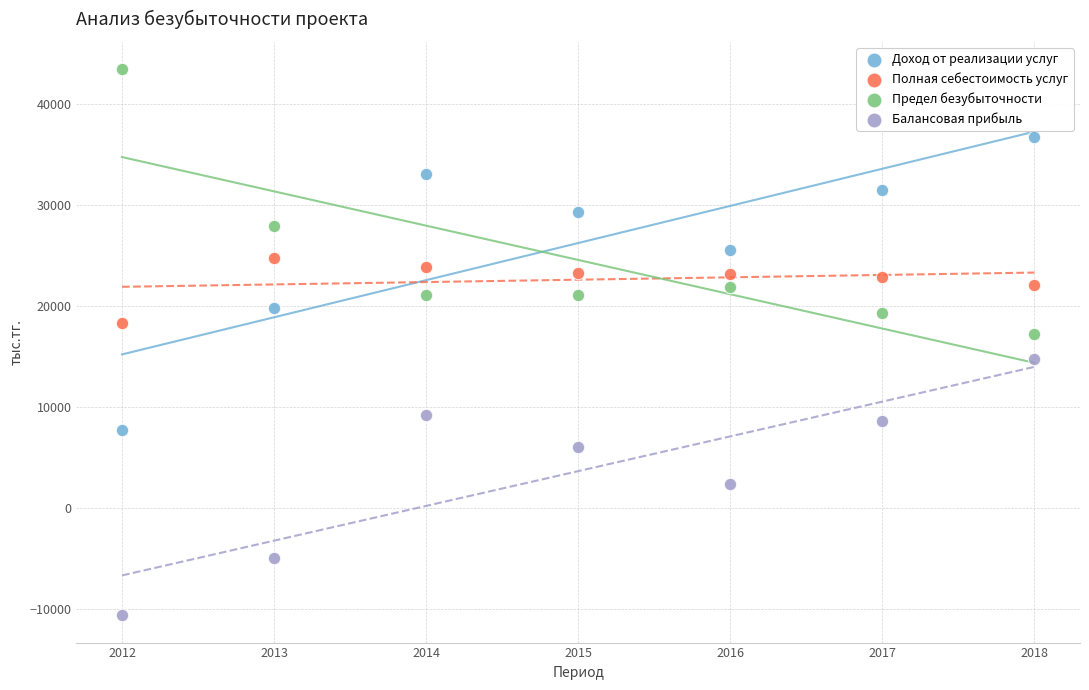

What are all the series names shown in the legend?

Доход от реализации услуг, Полная себестоимость услуг, Предел безубыточности, Балансовая прибыль